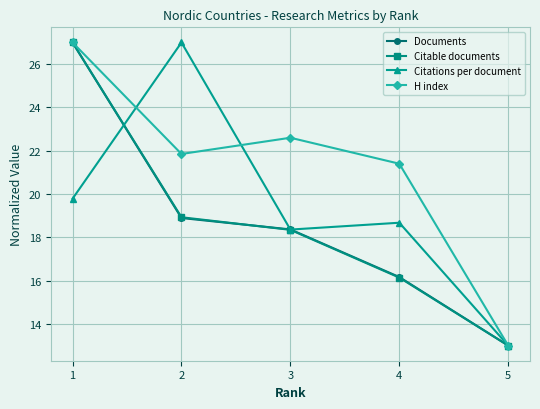

Rank the categories by Citations per document value from lowest to highest.

5, 3, 4, 1, 2